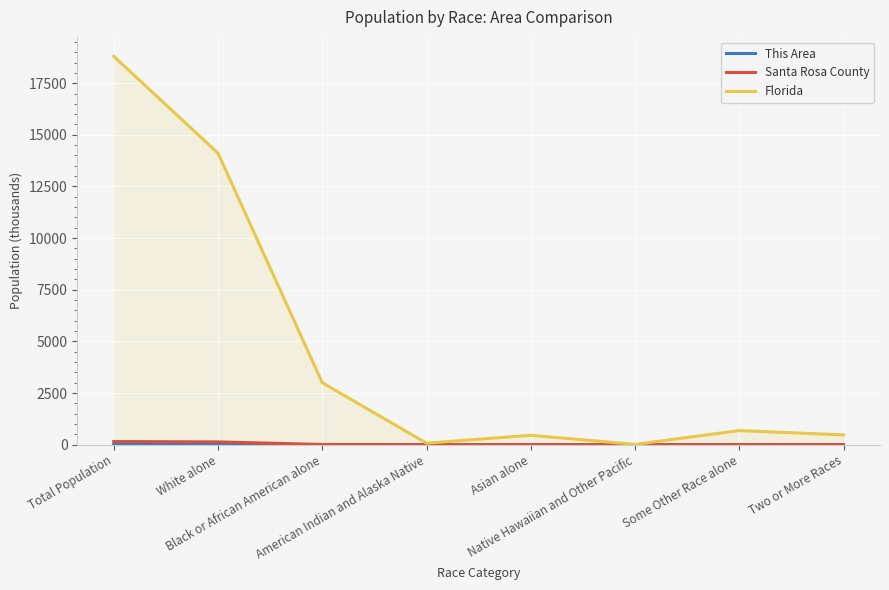

True or false: Santa Rosa County and Florida cross at least once.

False